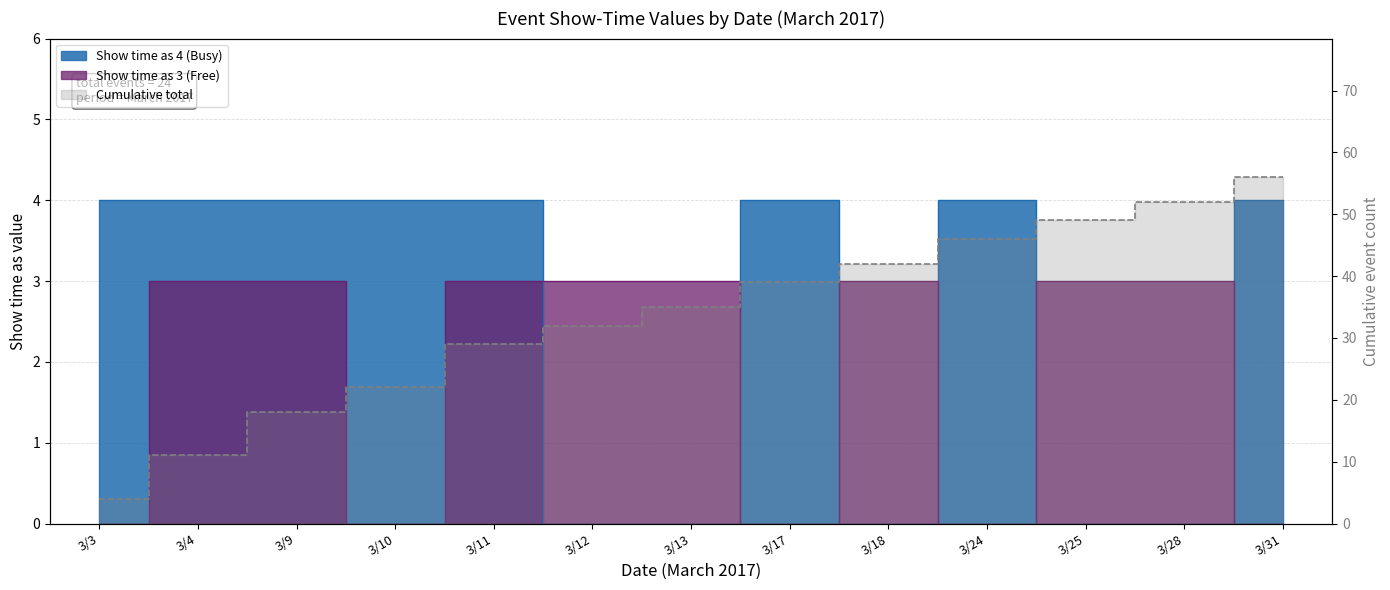

In Show time as 4 (Busy), how many points are lower than both neighbors (excluding endpoints)?

1